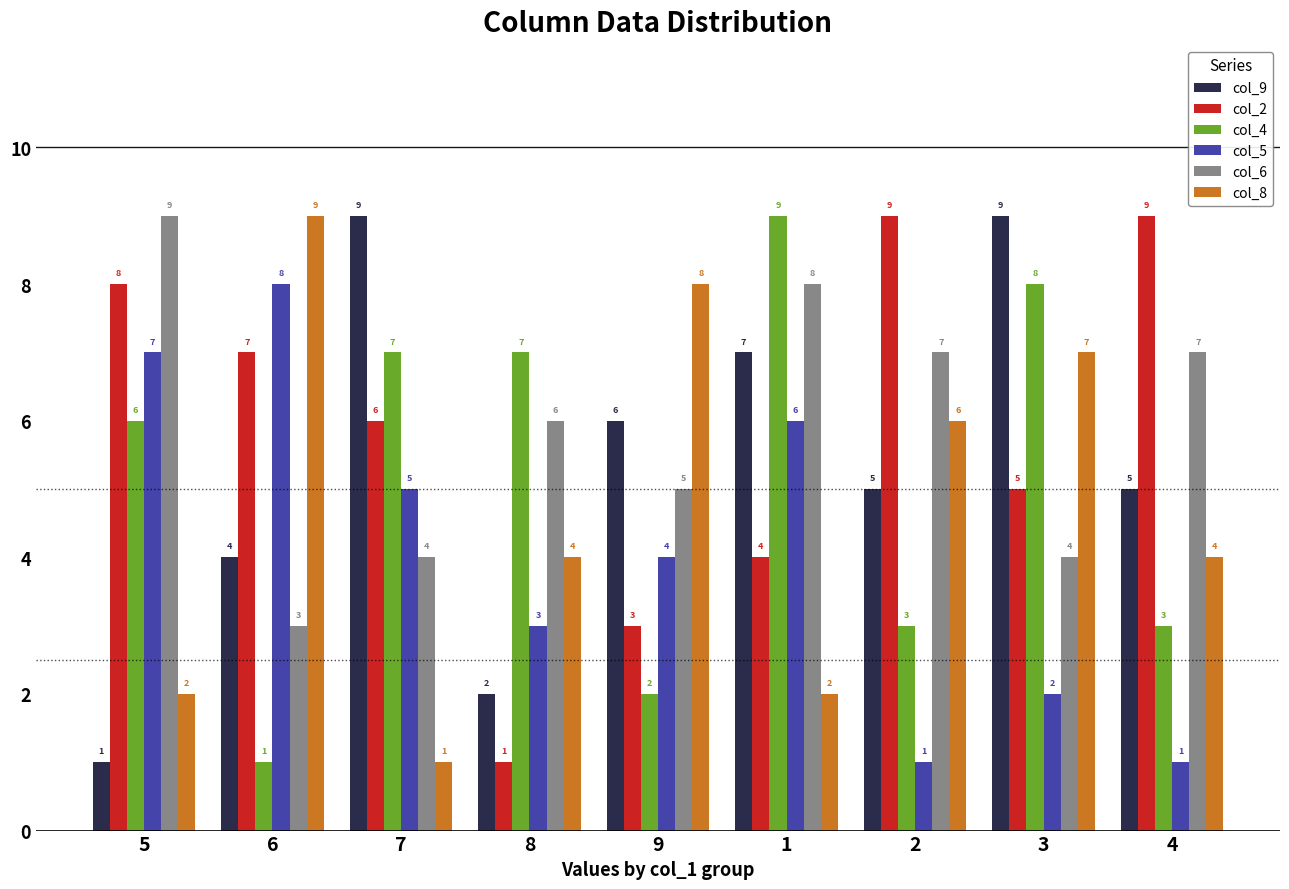

How many bars are there in each group?

6